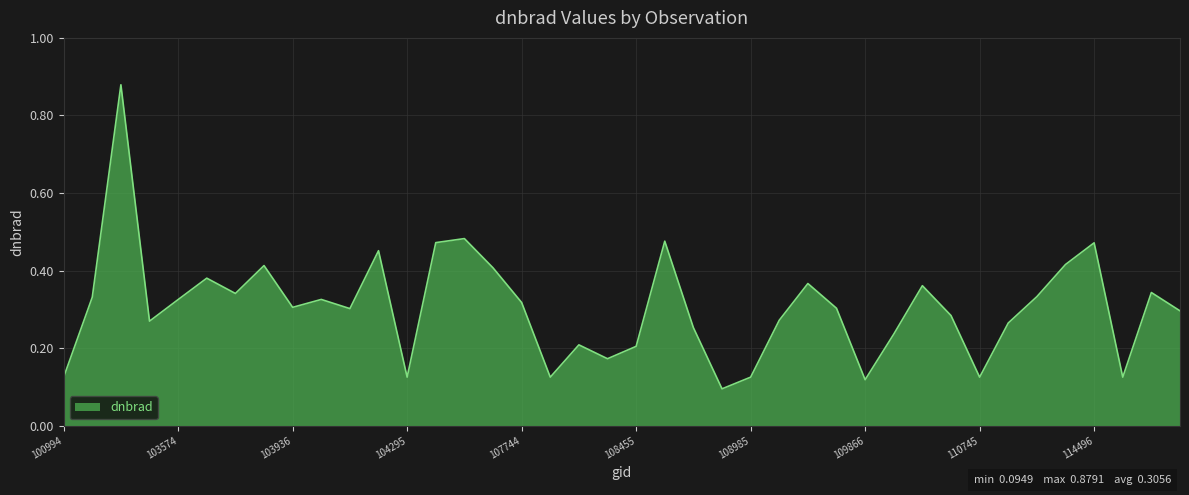

How many lines are shown in the chart?

1